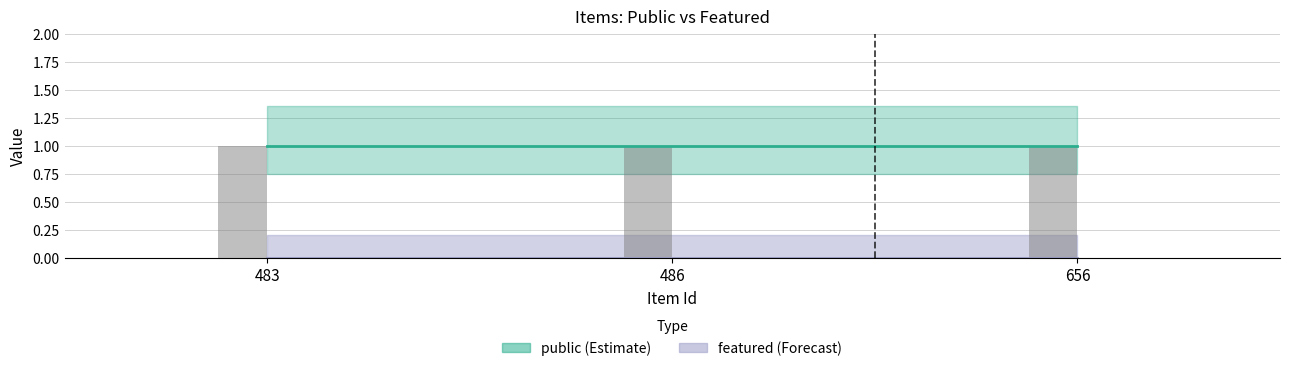

Where is featured nearest to the value 0?

483